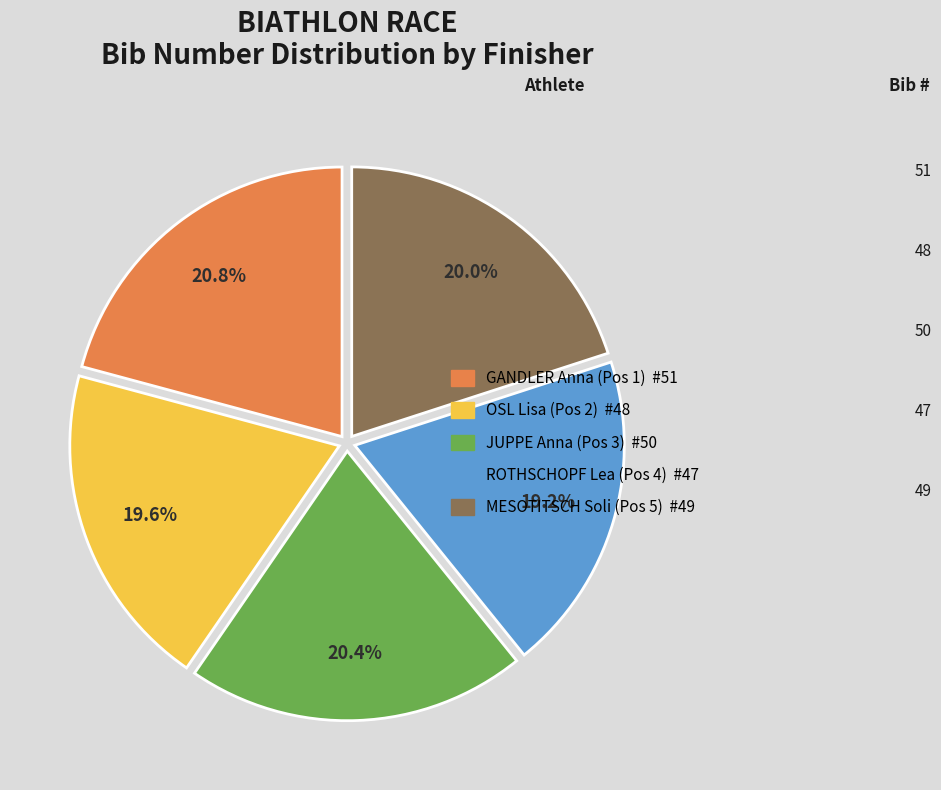

Count the number of slices in the pie.

5